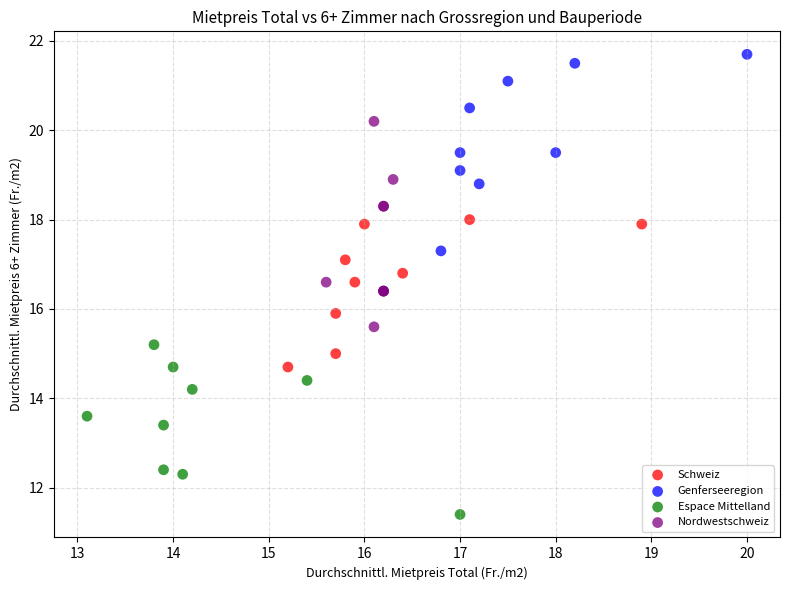

What are all the series names shown in the legend?

Schweiz, Genferseeregion, Espace Mittelland, Nordwestschweiz